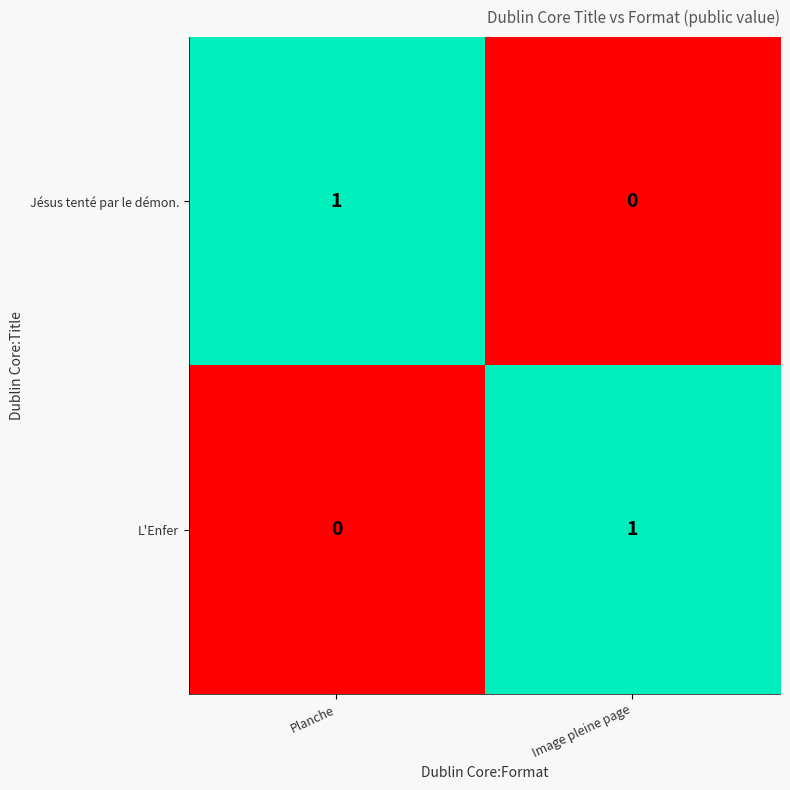

What is the total value across all series at Planche?

1